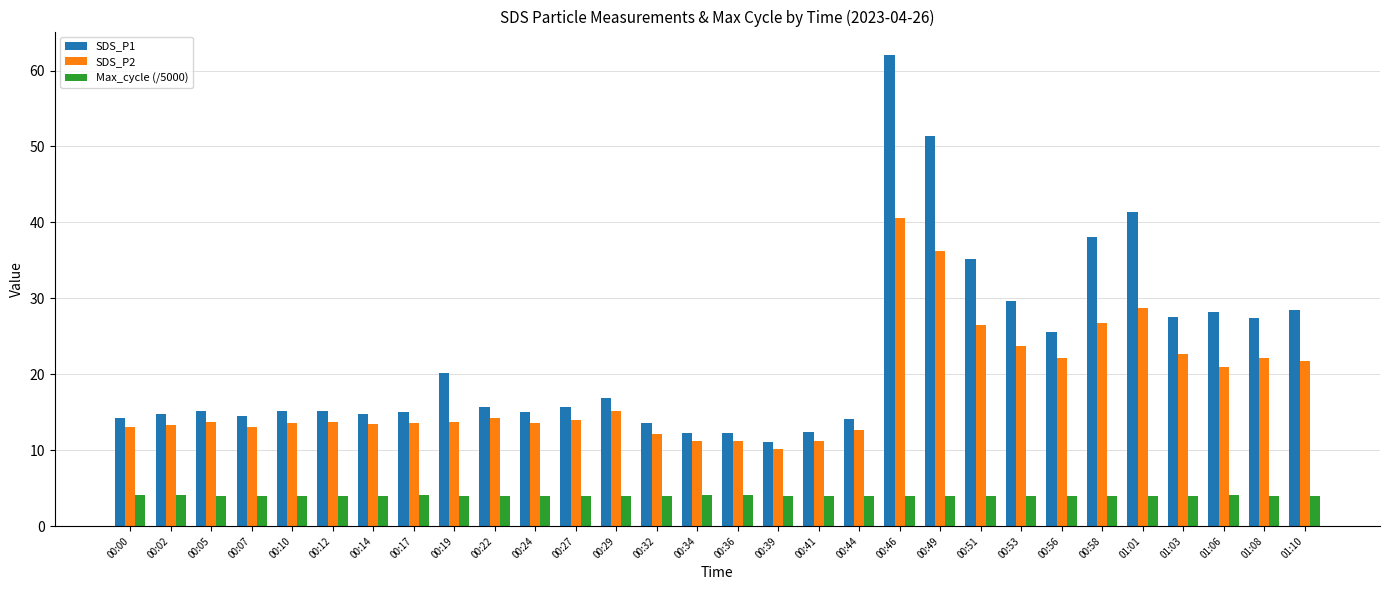

How many bars are there in total?

90